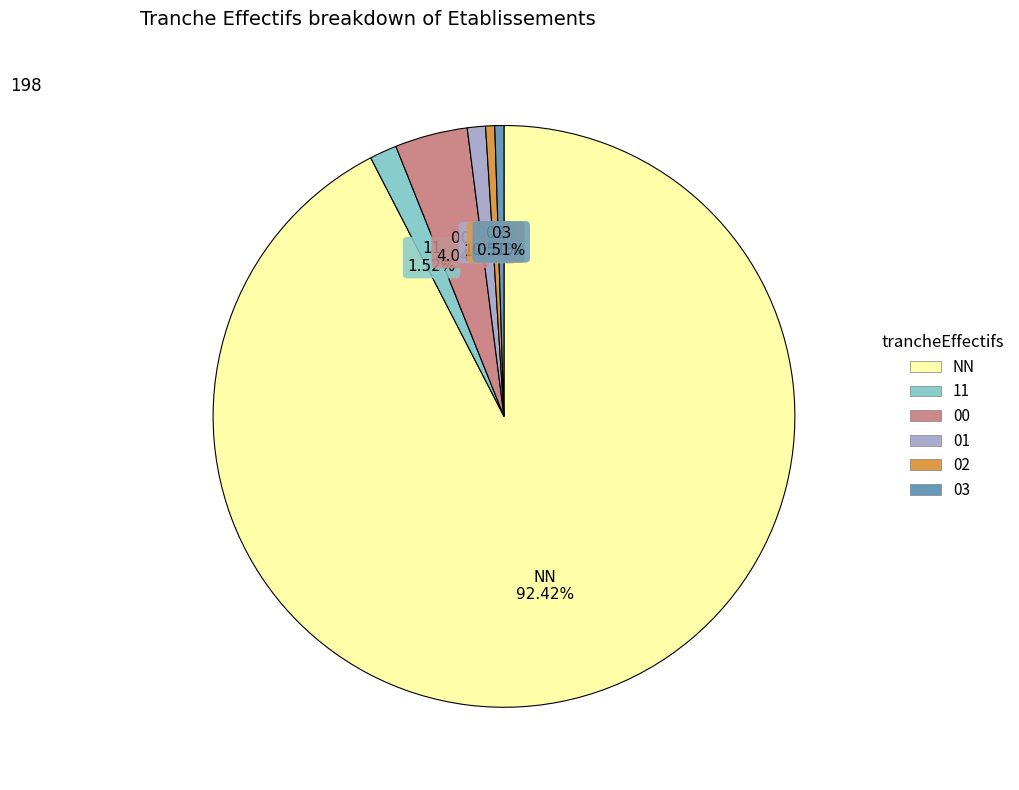

What portion of the pie excludes 02?

99.5%